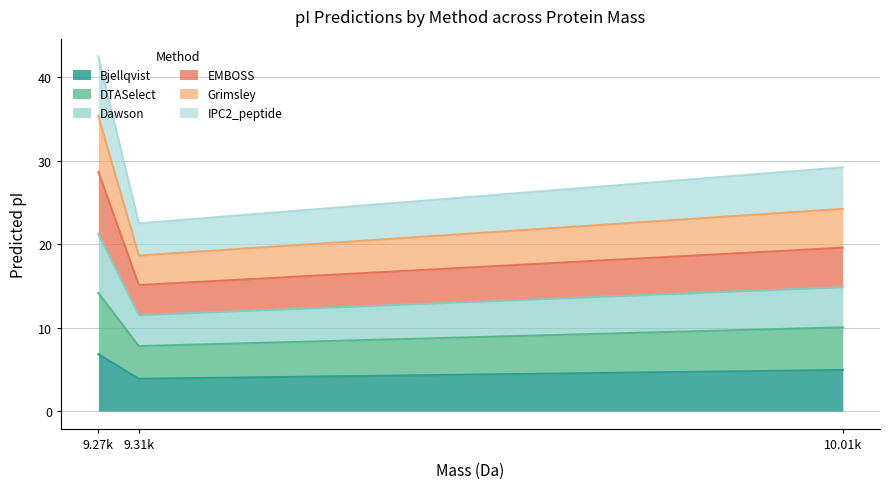

The value of Bjellqvist at 9.31k is 1.6. True or false?

False